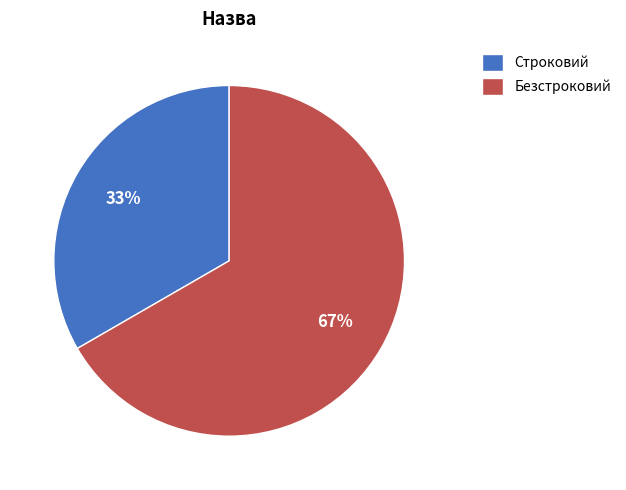

Is it true that Строковий is 33% of the pie?

True